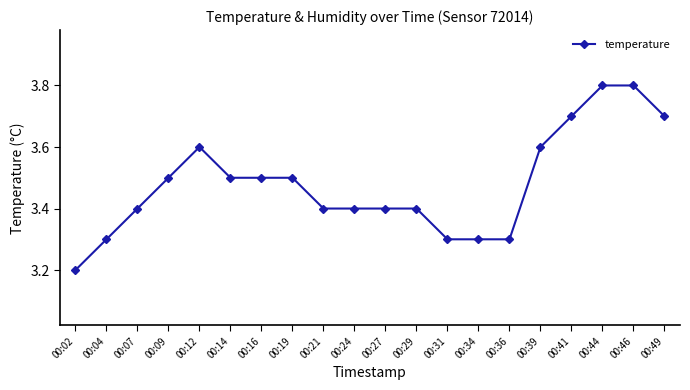

How many data points does each series have?

20